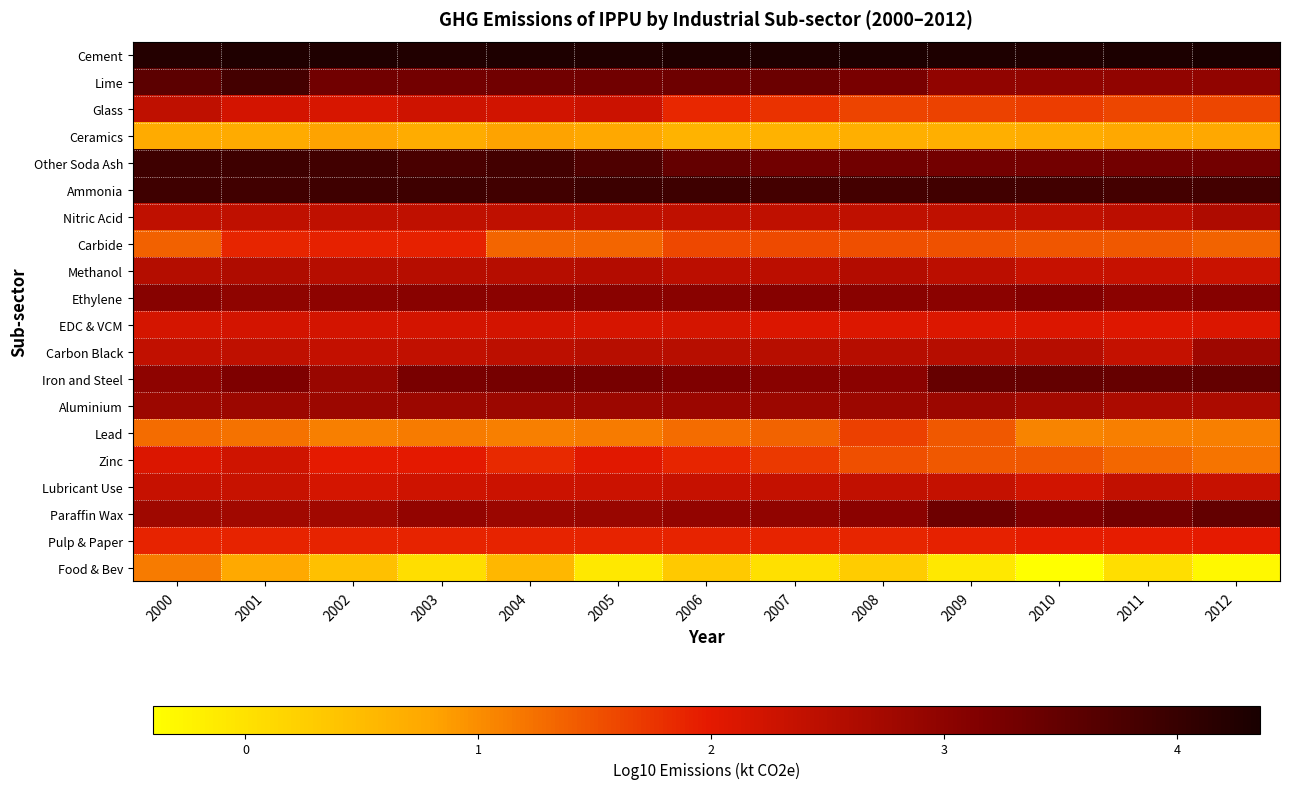

At 2012, list the series in order from smallest to largest.

Food & Bev, Ceramics, Lead, Zinc, Carbide, Glass, Pulp & Paper, EDC & VCM, Methanol, Lubricant Use, Nitric Acid, Aluminium, Carbon Black, Lime, Ethylene, Other Soda Ash, Iron and Steel, Paraffin Wax, Ammonia, Cement